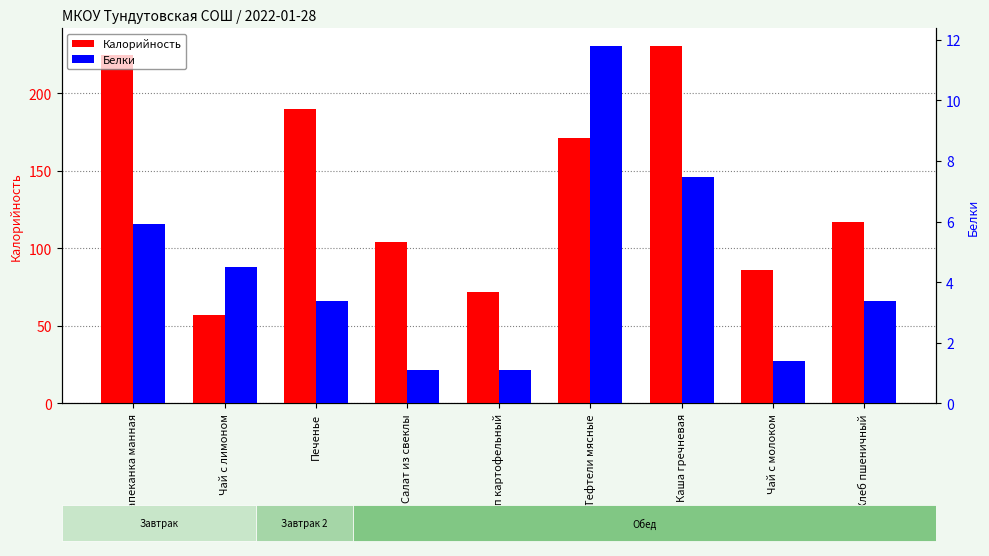

At how many categories does at least one series exceed 152?

4